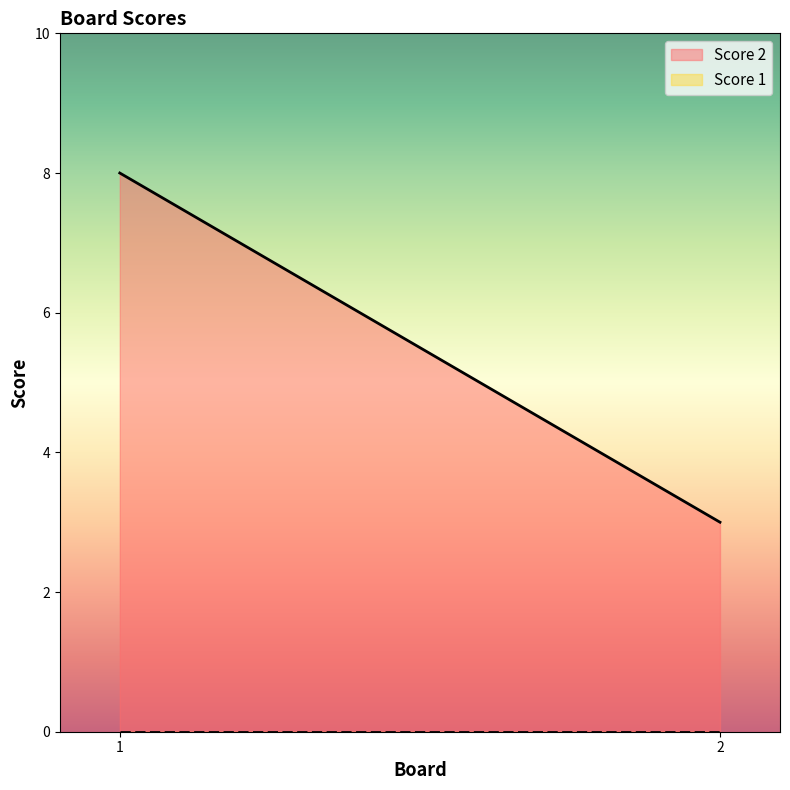

What are all the series names shown in the legend?

Score 2, Score 1